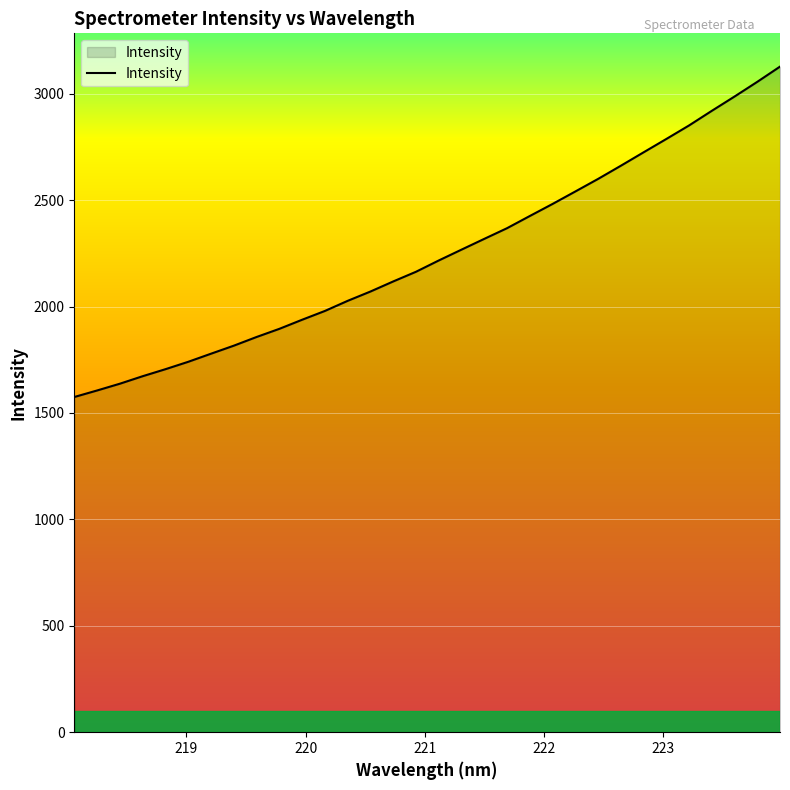

What is the smallest value displayed?

1574.8